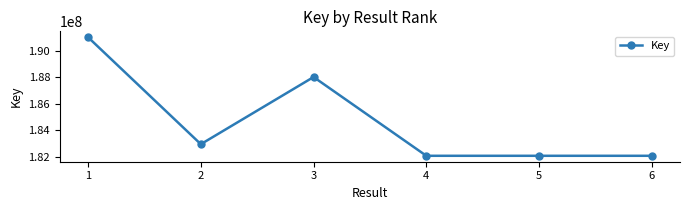

What is the smallest value displayed?

182081016